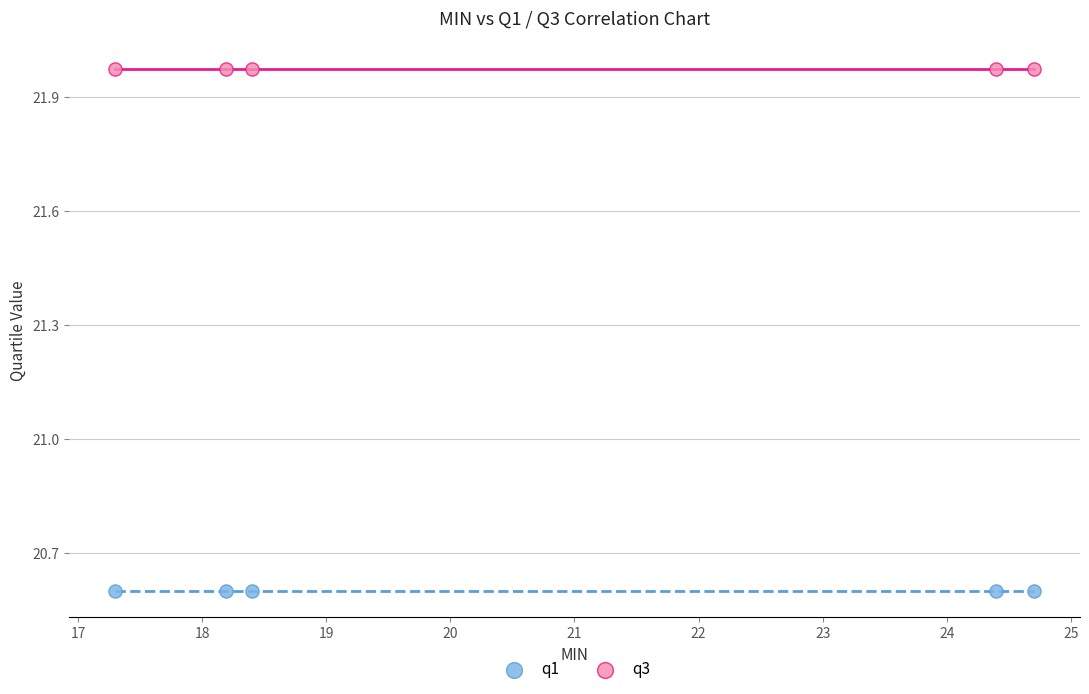

Which series contains the highest Y value?

q3